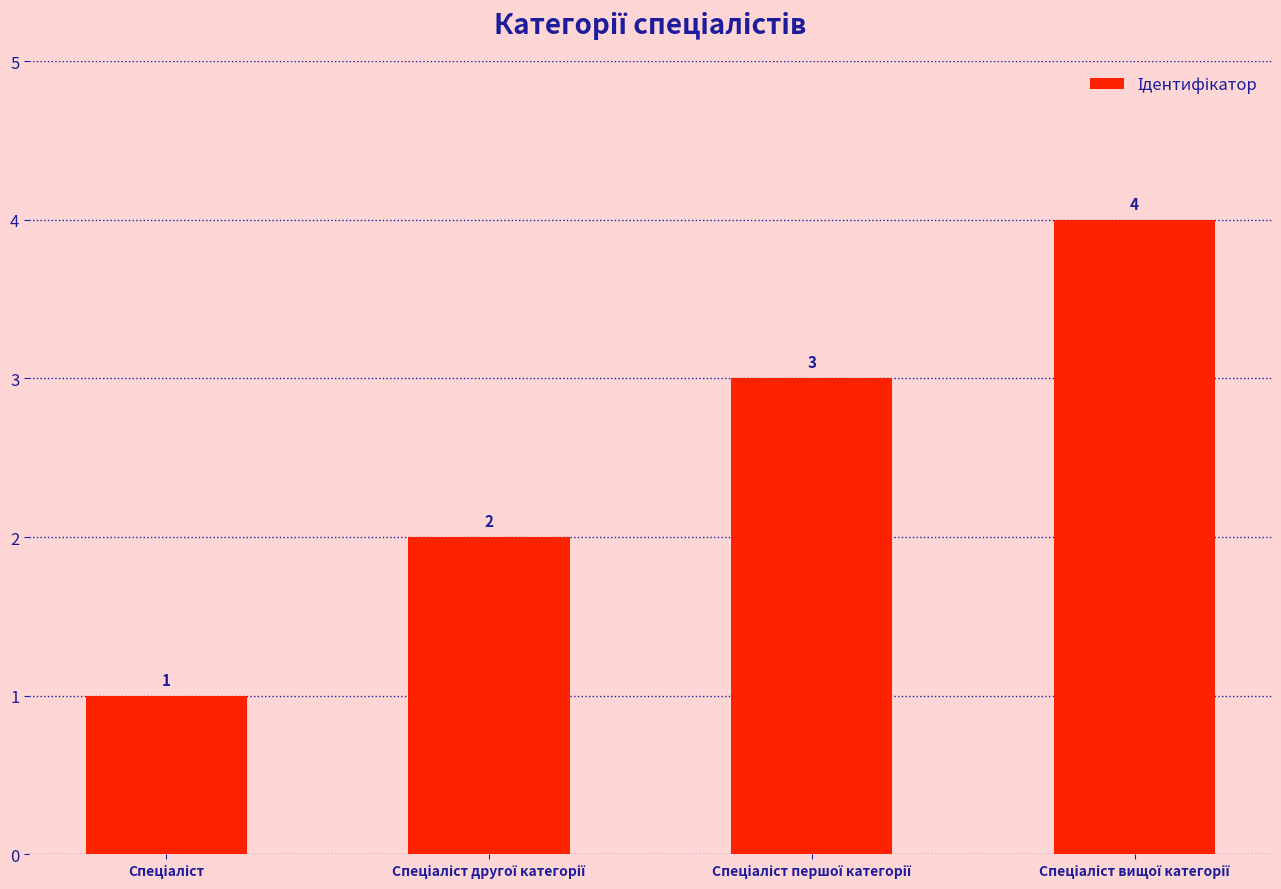

Count the values in the range 2 to 4.

3